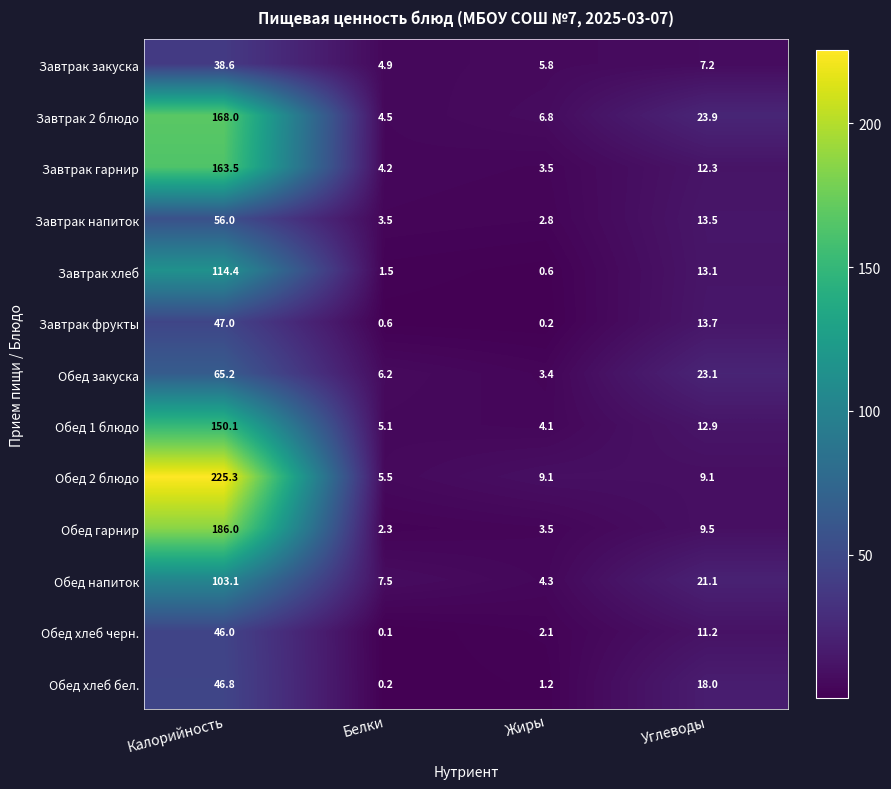

Which series has the largest total across all categories?

Обед 2 блюдо